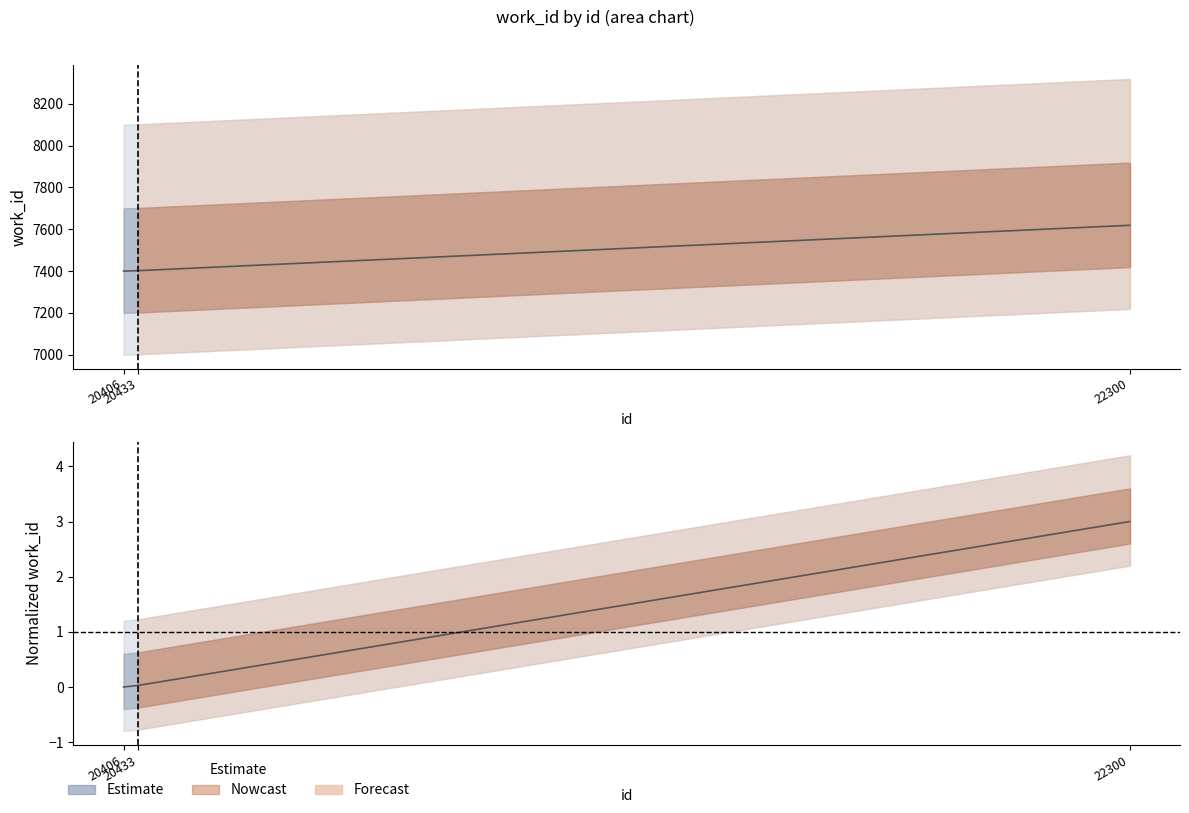

What is the difference between the second highest and minimum values?

2